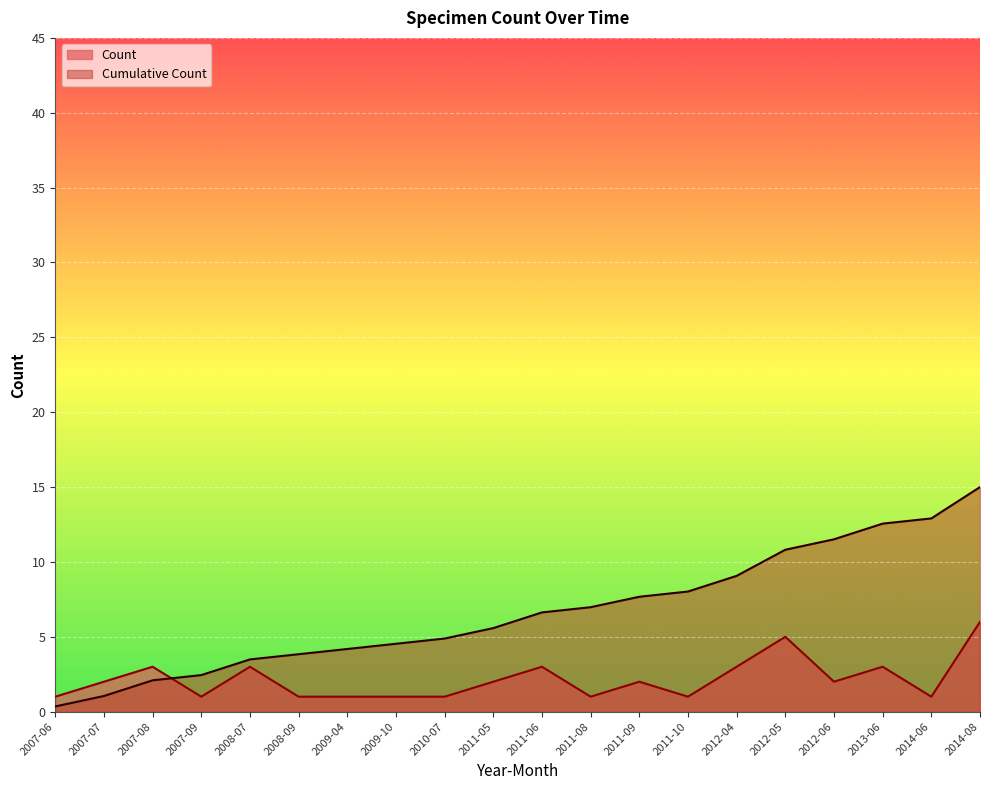

What is the value of the 11th point from the left?

6.6